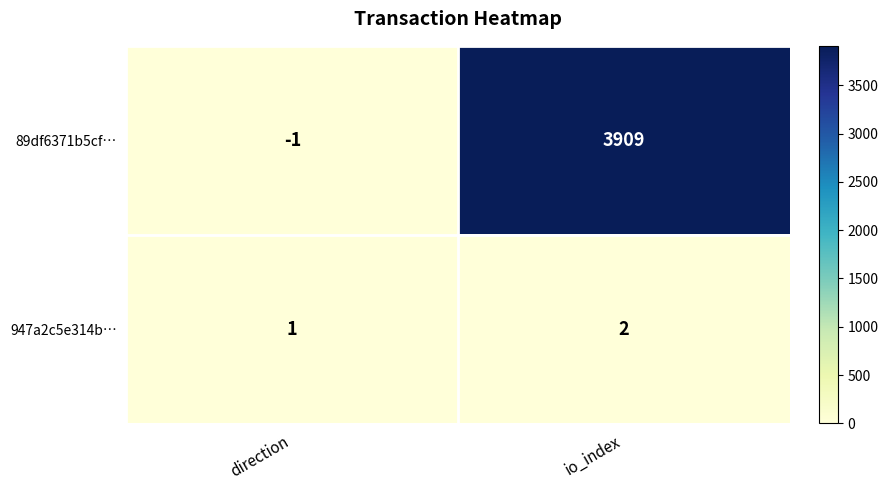

What is the greatest value displayed?

3909